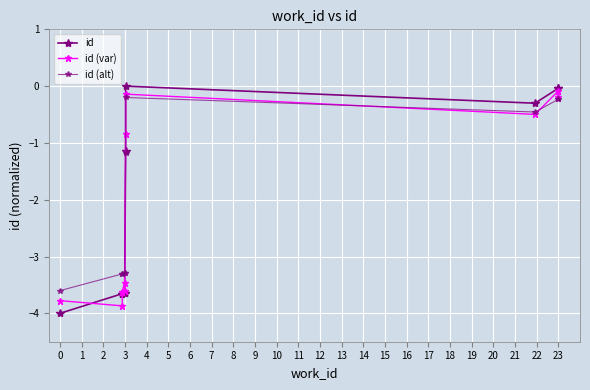

Reading left to right, what are all the values shown in this chart?

id: -4.0	-3.7	-3.7	-3.6	-3.6	-1.1	0.0	-0.3	-0.0	-0.0
id (var): -3.8	-3.9	-3.6	-3.5	-3.6	-0.8	-0.1	-0.5	-0.1	-0.2
id (alt): -3.6	-3.3	-3.3	-3.3	-3.3	-1.2	-0.2	-0.5	-0.2	-0.2